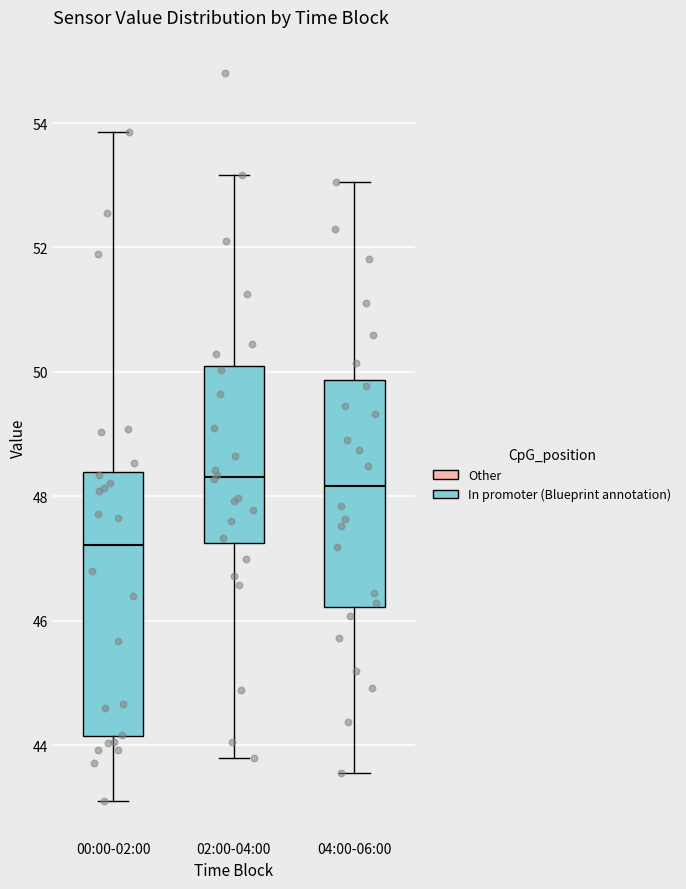

Comparing the boxes themselves (not the whiskers), which one is the tallest?

00:00-02:00